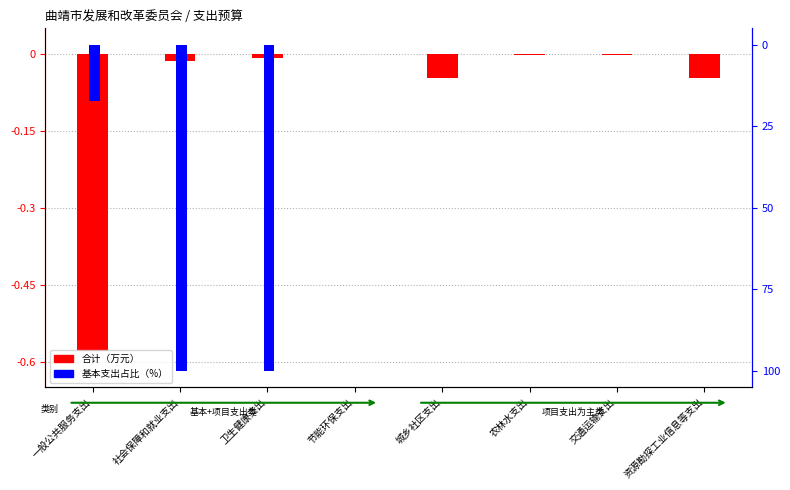

How many values in 基本支出占比（%） are below zero?

3